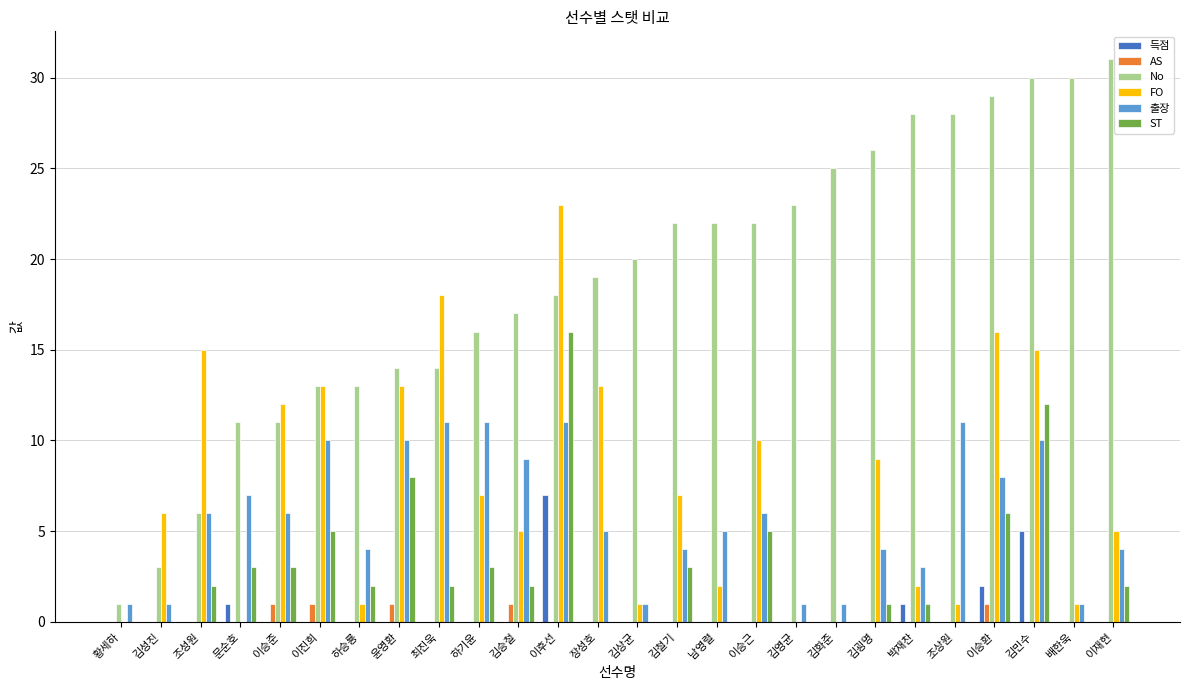

How many categories are shown in the chart?

26